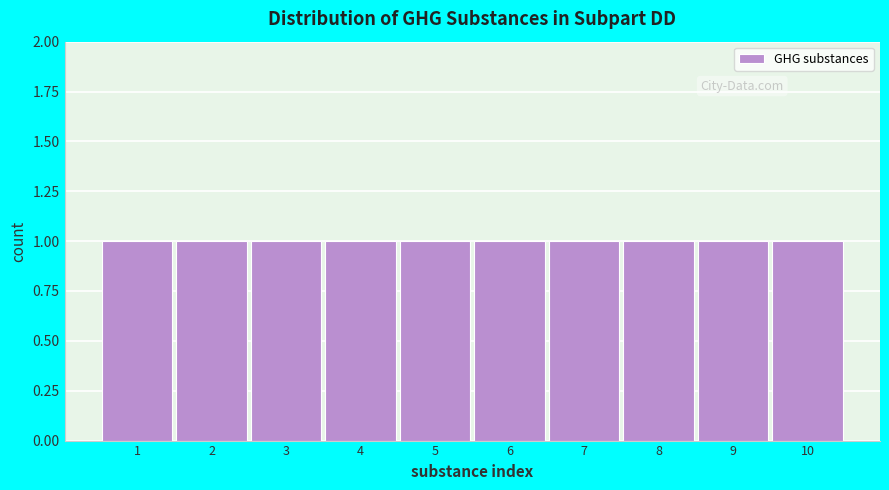

What is the height of the bar covering 7.5 to 8.5 on the x-axis? The values are not printed on the chart, so give them approximately, as read against the axis.

1